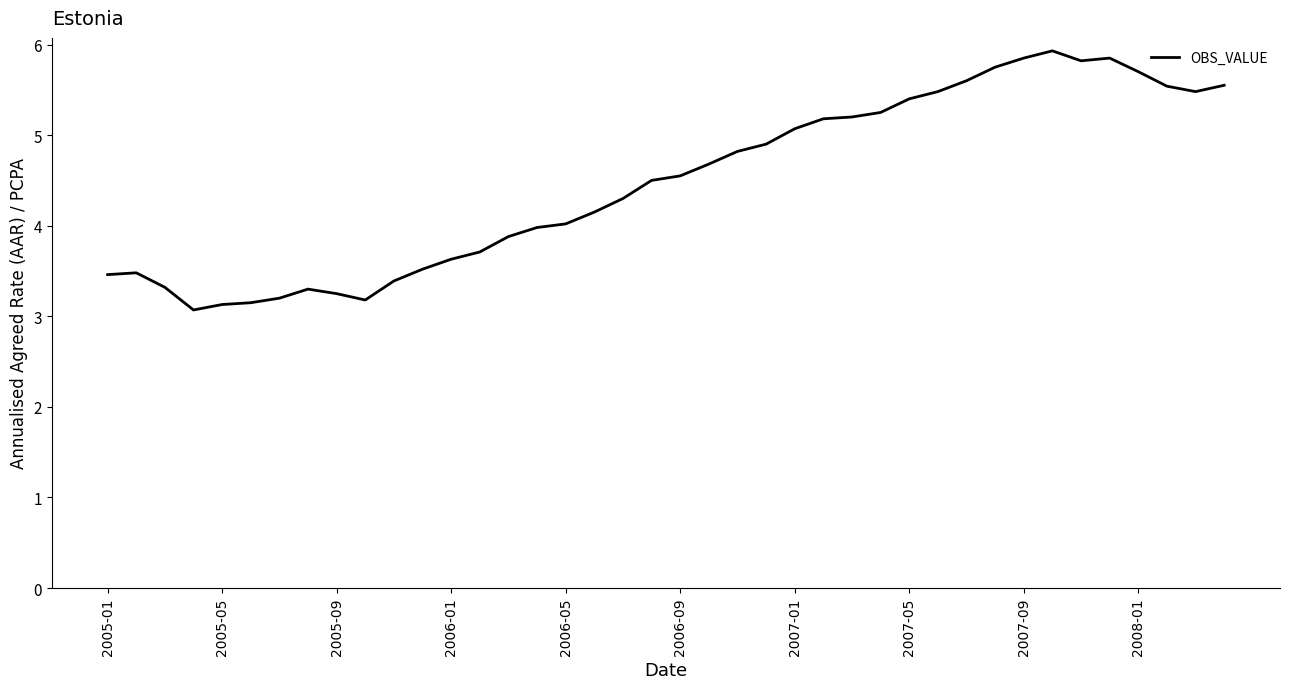

What is the difference between the maximum and minimum values?

2.9